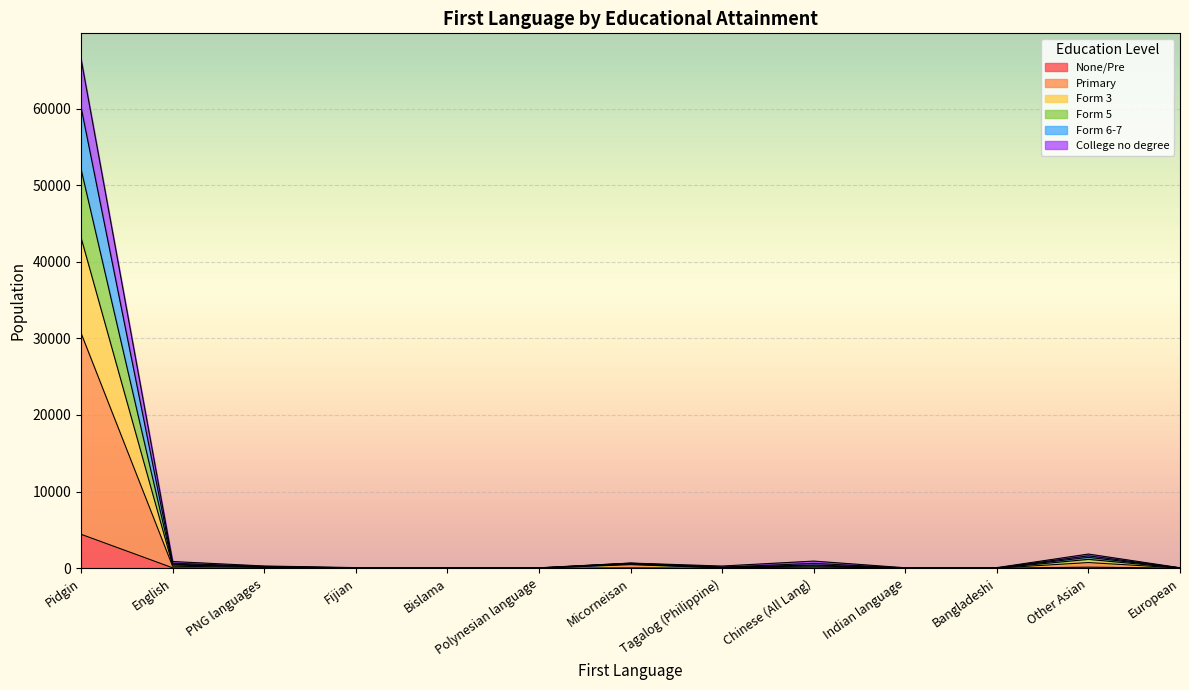

Is it true that None/Pre equals 7920 at Pidgin?

False